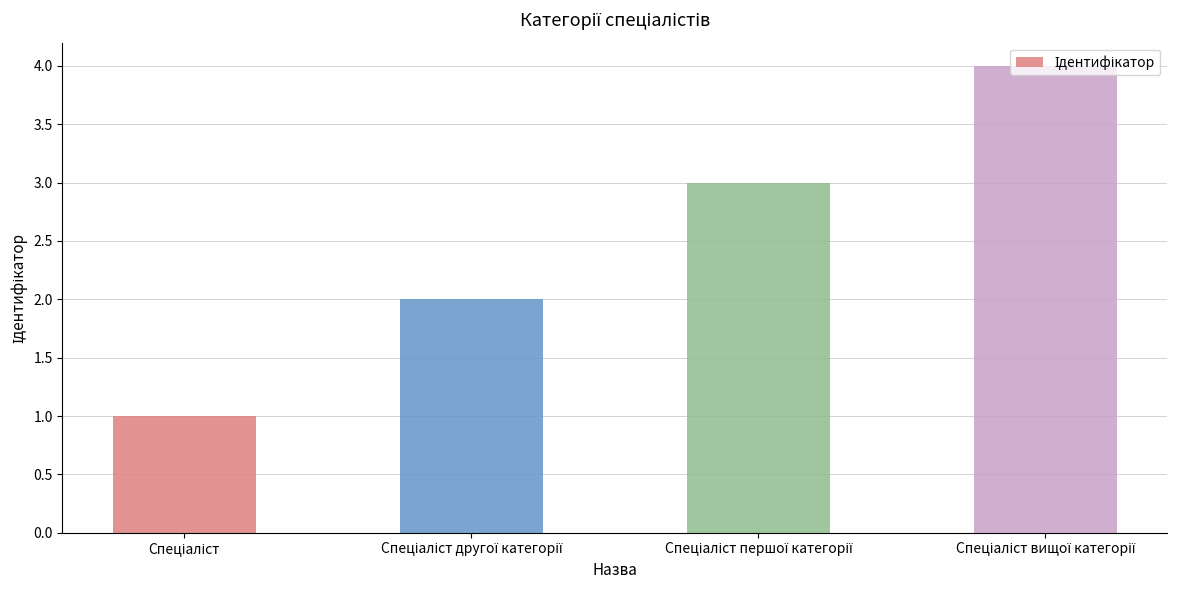

What is the value of the 3rd bar from the left?

3